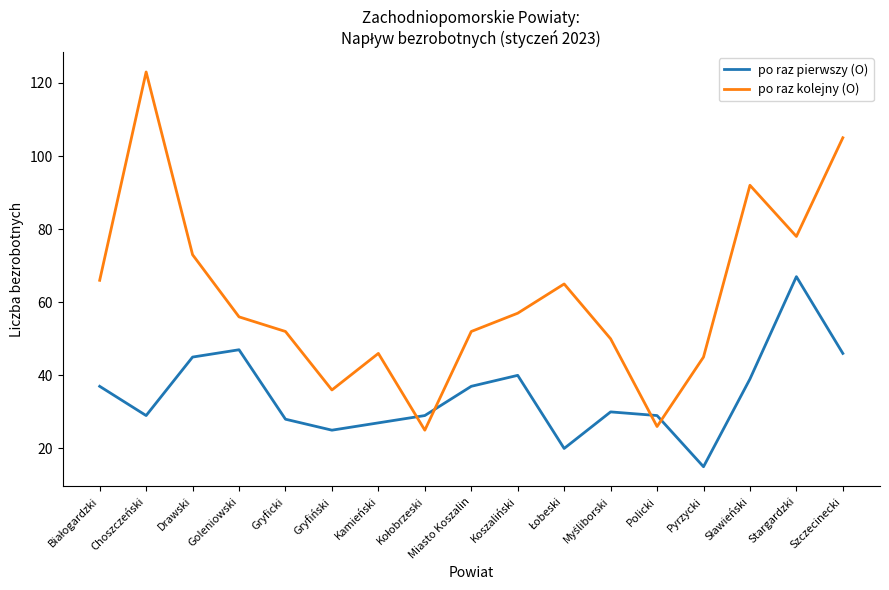

Where is the first local maximum for po raz pierwszy (O)?

Goleniowski